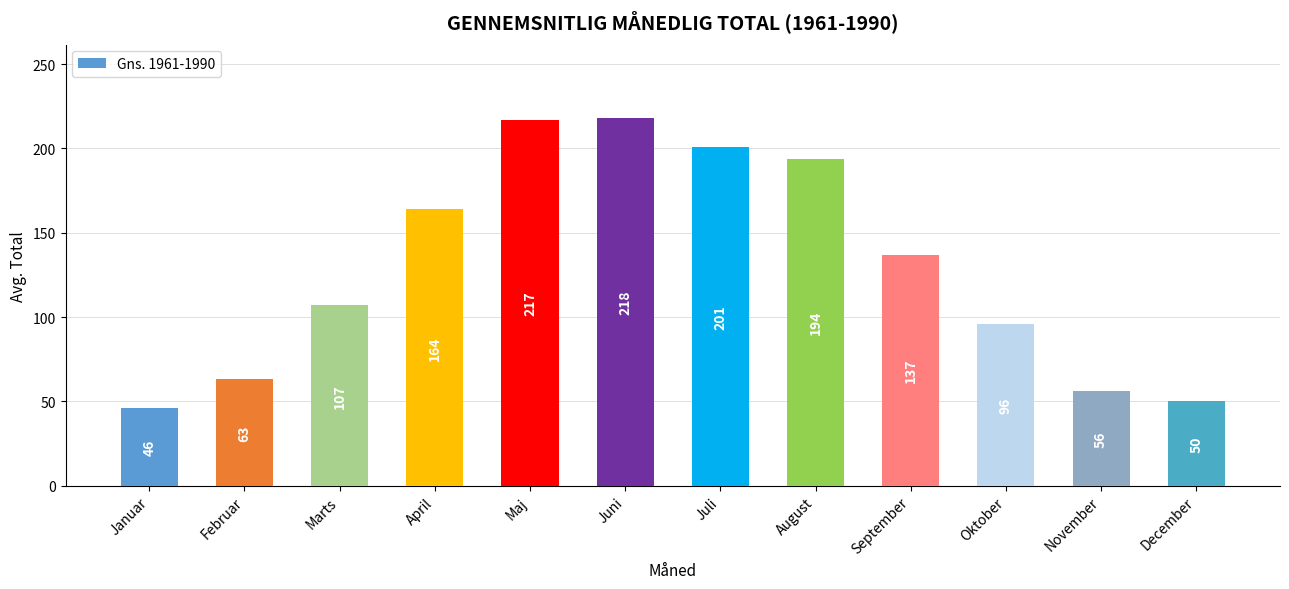

What is the label of the 6th bar from the right?

Juli